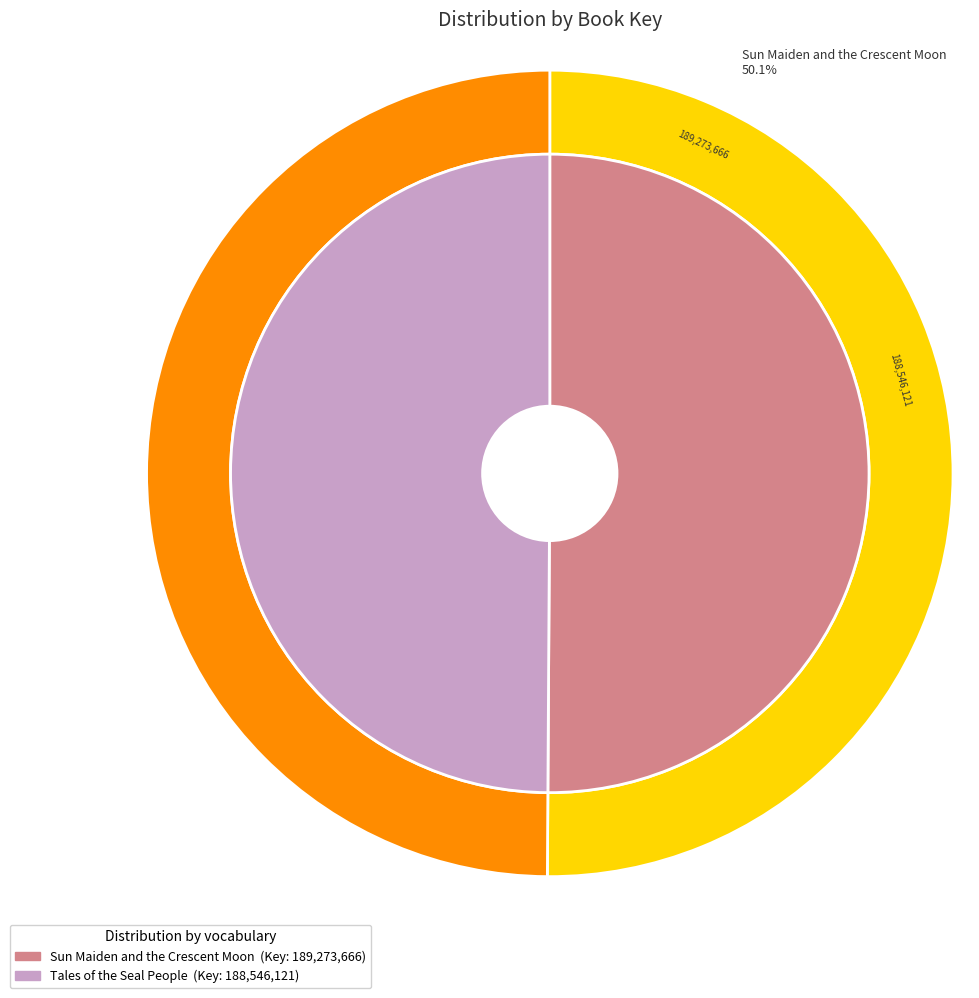

What percentage is the Sun Maiden and the Crescent Moon slice, to the nearest percent?

50%